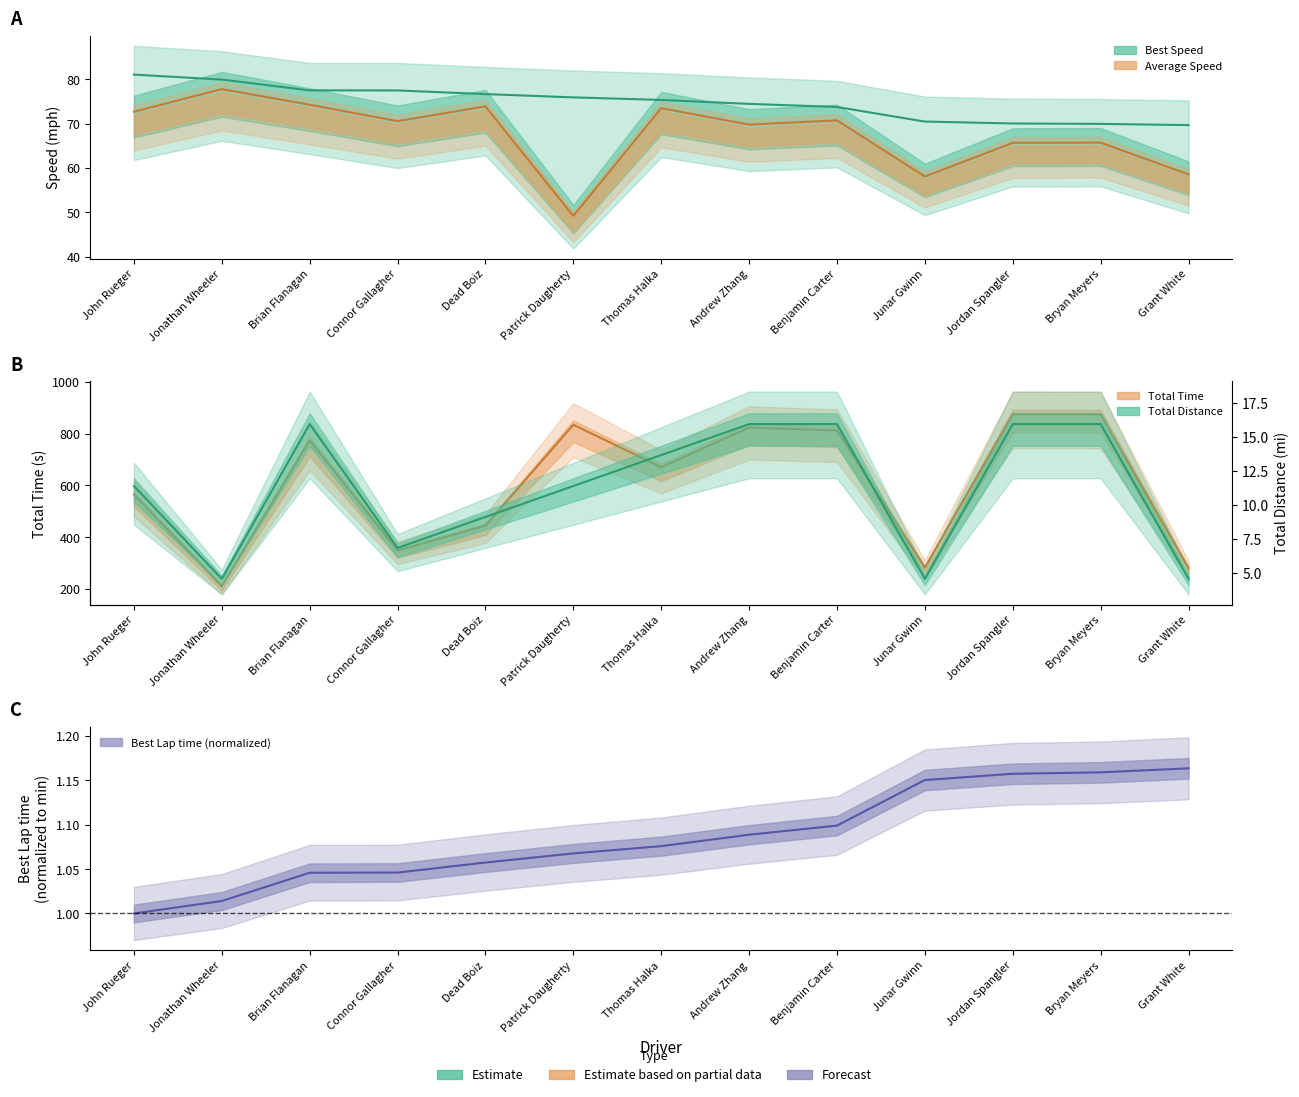

Reading left to right, extract all data points from this chart.

Total Laps: John Rueger=11.4	Jonathan Wheeler=4.6	Brian Flanagan=16.0	Connor Gallagher=6.8	Dead Boiz=9.1	Patrick Daugherty=11.4	Thomas Halka=13.7	Andrew Zhang=16.0	Benjamin Carter=16.0	Junar Gwinn=4.6	Jordan Spangler=16.0	Bryan Meyers=16.0	Grant White=4.6
Best Lap time: John Rueger=1.0	Jonathan Wheeler=1.0	Brian Flanagan=1.0	Connor Gallagher=1.0	Dead Boiz=1.1	Patrick Daugherty=1.1	Thomas Halka=1.1	Andrew Zhang=1.1	Benjamin Carter=1.1	Junar Gwinn=1.2	Jordan Spangler=1.2	Bryan Meyers=1.2	Grant White=1.2
Best Speed: John Rueger=81.0	Jonathan Wheeler=79.9	Brian Flanagan=77.5	Connor Gallagher=77.5	Dead Boiz=76.6	Patrick Daugherty=75.9	Thomas Halka=75.3	Andrew Zhang=74.4	Benjamin Carter=73.7	Junar Gwinn=70.5	Jordan Spangler=70.0	Bryan Meyers=69.9	Grant White=69.7
Average Speed: John Rueger=72.7	Jonathan Wheeler=77.8	Brian Flanagan=74.3	Connor Gallagher=70.5	Dead Boiz=73.9	Patrick Daugherty=49.2	Thomas Halka=73.5	Andrew Zhang=69.8	Benjamin Carter=70.7	Junar Gwinn=58.1	Jordan Spangler=65.7	Bryan Meyers=65.7	Grant White=58.5
Total Time: John Rueger=564.5	Jonathan Wheeler=211.0	Brian Flanagan=773.5	Connor Gallagher=348.9	Dead Boiz=444.2	Patrick Daugherty=834.1	Thomas Halka=670.1	Andrew Zhang=823.2	Benjamin Carter=812.1	Junar Gwinn=282.6	Jordan Spangler=874.7	Bryan Meyers=874.1	Grant White=280.3